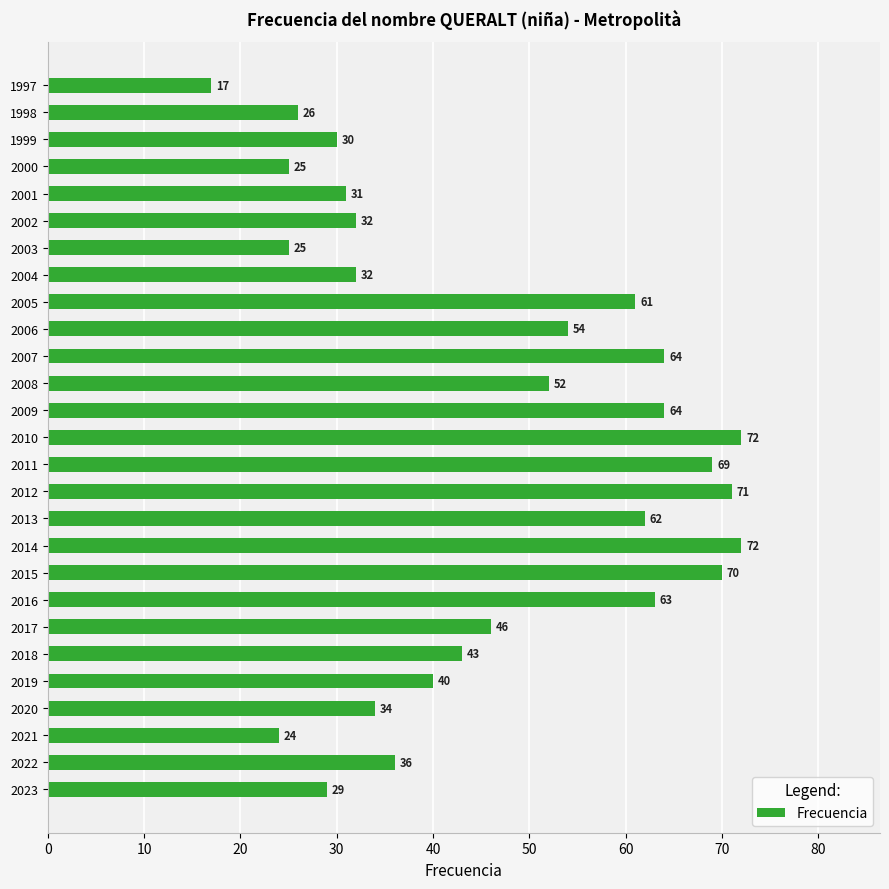

Read the value at 2010.

72